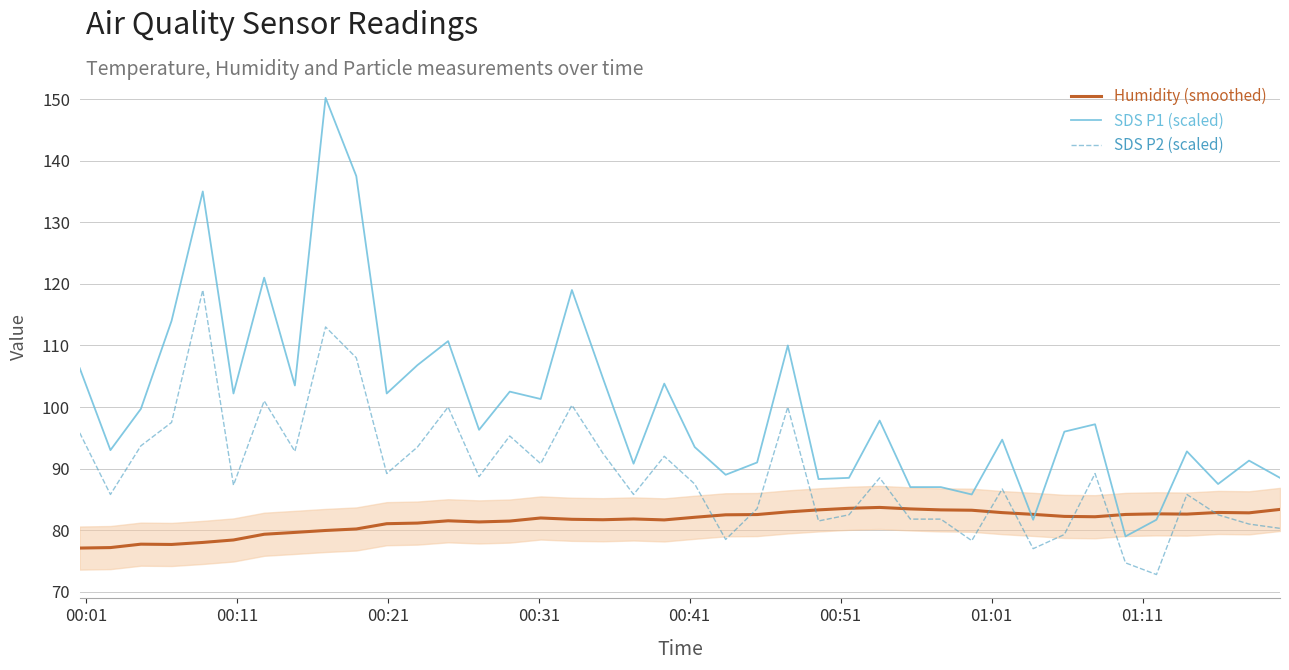

Which series ends up on top after the final intersection of SDS P1 (scaled) and Humidity (smoothed)?

SDS P1 (scaled)